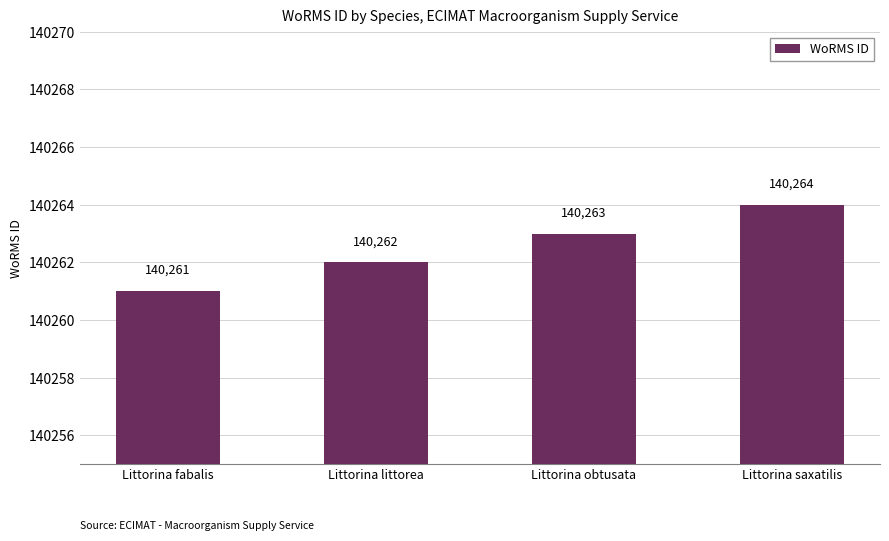

Reading left to right, extract all data points from this chart.

Littorina fabalis=140261	Littorina littorea=140262	Littorina obtusata=140263	Littorina saxatilis=140264